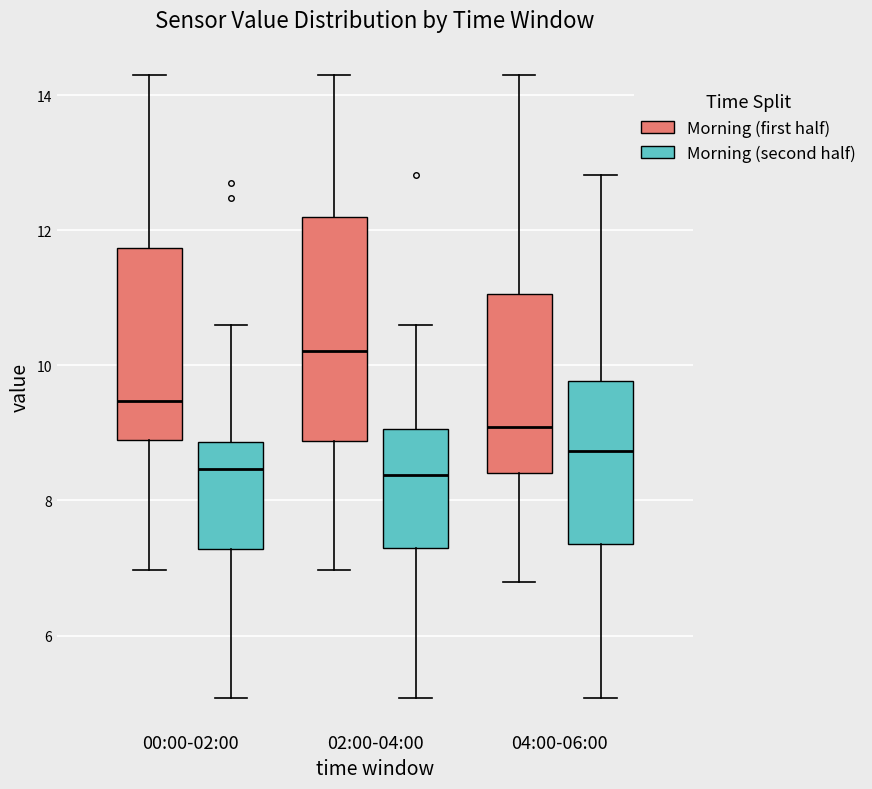

Reading left to right, transcribe this box plot: for each box, give where its median line is, the range the box spans, and where its two whiskers end, as read against the y-axis. The values are not printed on the chart, so give them approximately, as read against the axis.

00:00-02:00 (Morning (first half)): median 9.4, box 9.0 to 11.8, whiskers 7.0 to 14.4
00:00-02:00 (Morning (second half)): median 8.4, box 7.2 to 8.8, whiskers 5.0 to 10.6
02:00-04:00 (Morning (first half)): median 10.2, box 8.8 to 12.2, whiskers 7.0 to 14.4
02:00-04:00 (Morning (second half)): median 8.4, box 7.2 to 9.0, whiskers 5.0 to 10.6
04:00-06:00 (Morning (first half)): median 9.0, box 8.4 to 11.0, whiskers 6.8 to 14.4
04:00-06:00 (Morning (second half)): median 8.8, box 7.4 to 9.8, whiskers 5.0 to 12.8